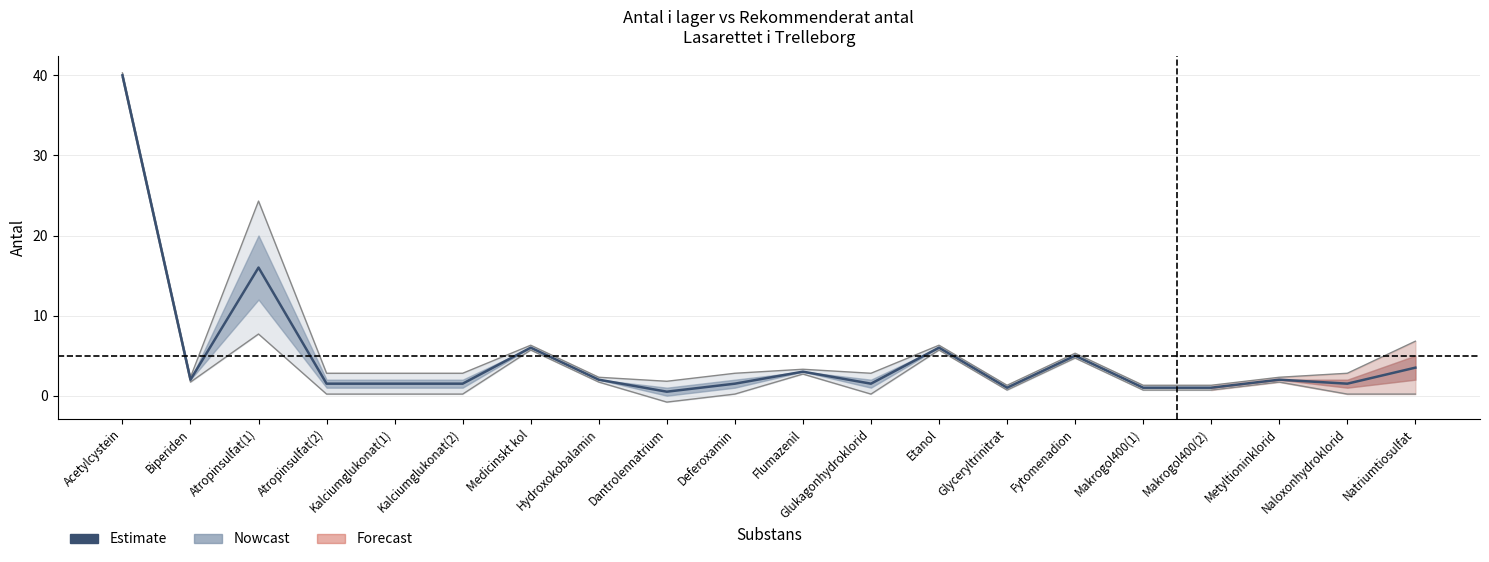

What is the difference between the values at Glyceryltrinitrat and Naloxonhydroklorid?

0.5